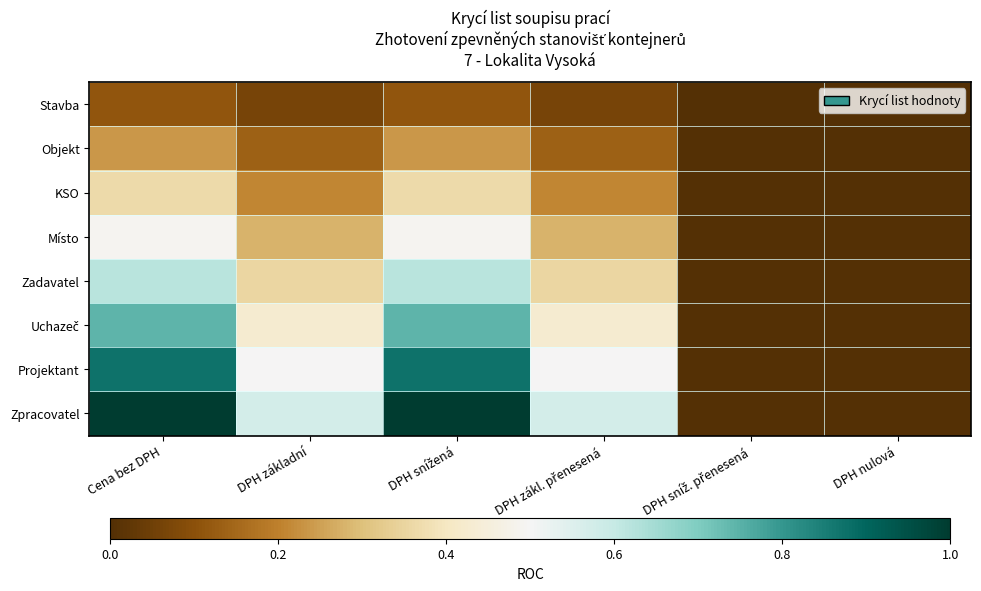

What is the greatest value displayed?

1.0